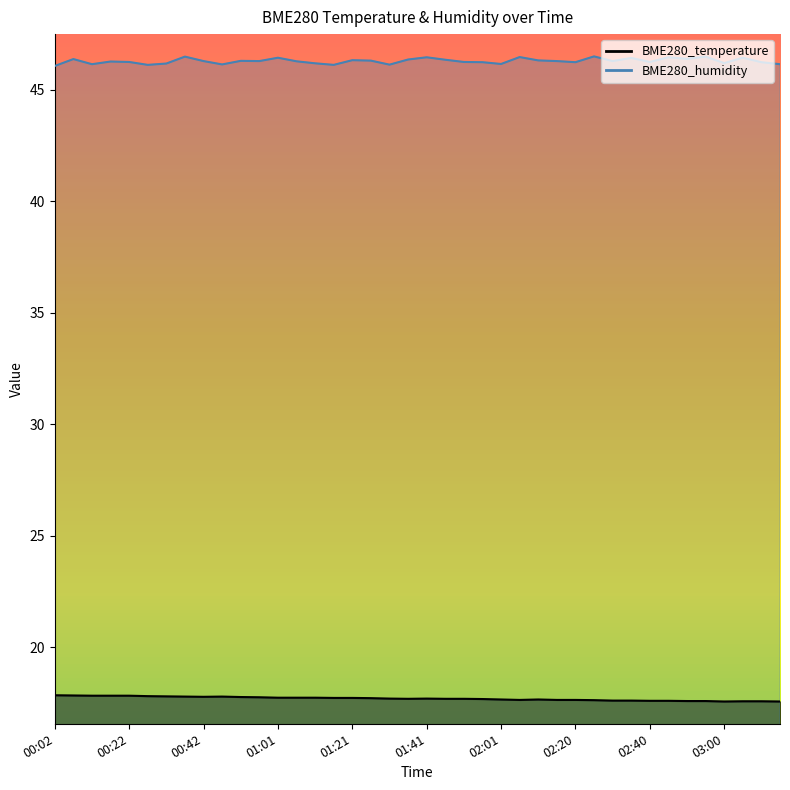

The BME280_temperature series shows 17.7 at 01:46. True or false?

True